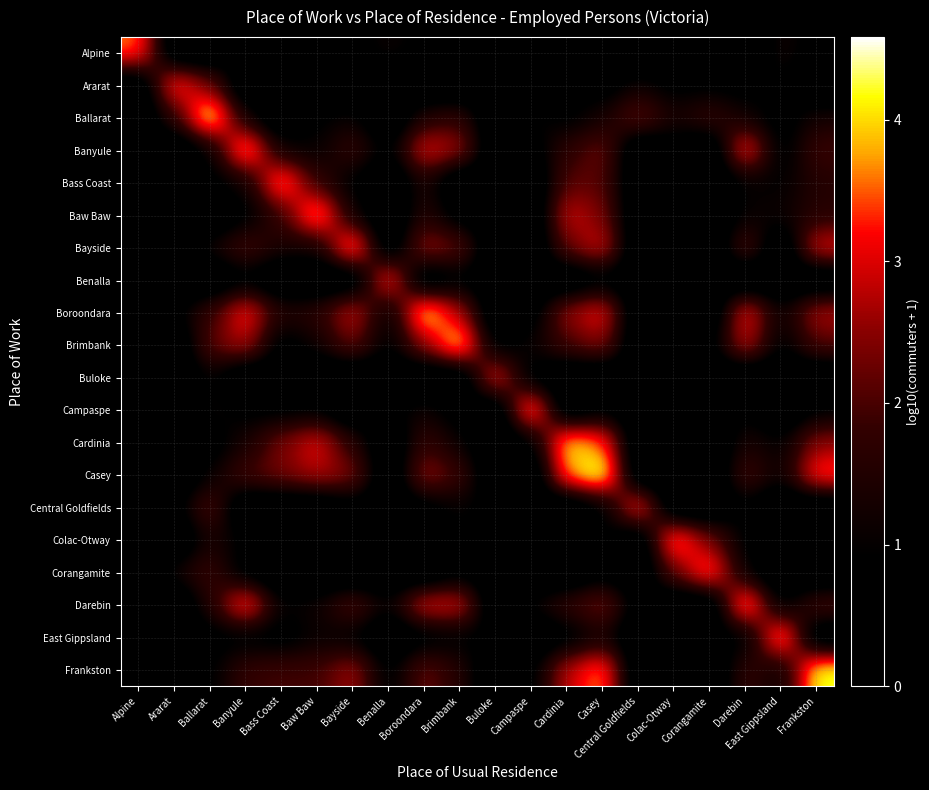

At Ararat, list the series in order from largest to smallest.

Ararat, Ballarat, Corangamite, Boroondara, Frankston, Central Goldfields, Alpine, Banyule, Bass Coast, Baw Baw, Bayside, Benalla, Brimbank, Buloke, Campaspe, Cardinia, Casey, Colac-Otway, Darebin, East Gippsland